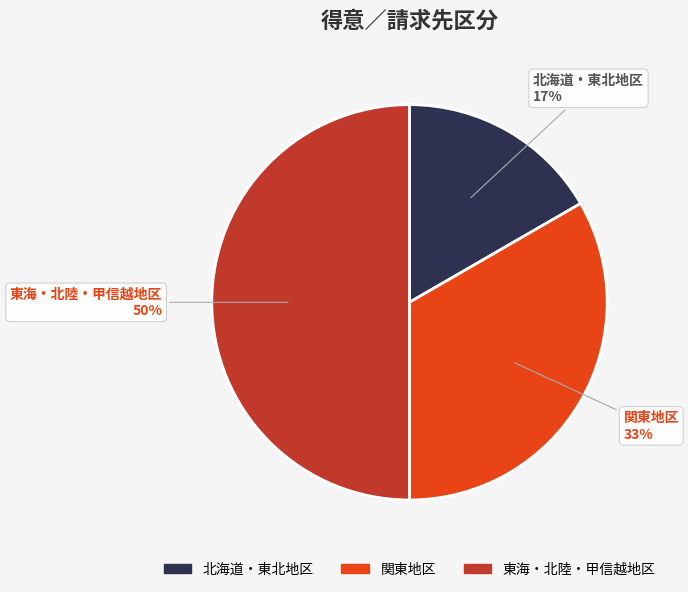

To the nearest percent, what is the difference between the 関東地区 and 東海・北陸・甲信越地区 slice percentages?

17%